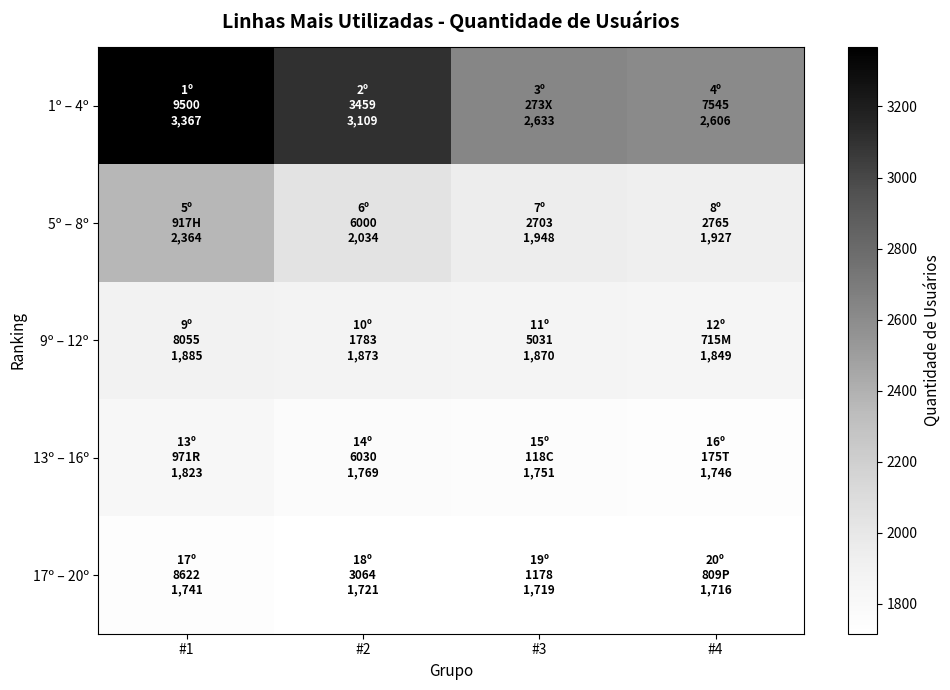

Which label corresponds to the largest value in the chart?

#1